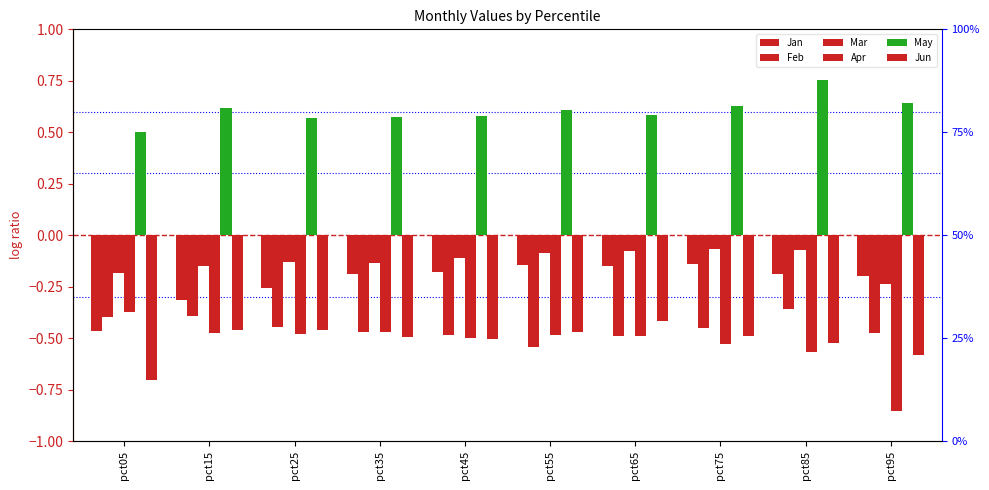

What are all the series names shown in the legend?

Jan, Feb, Mar, Apr, May, Jun